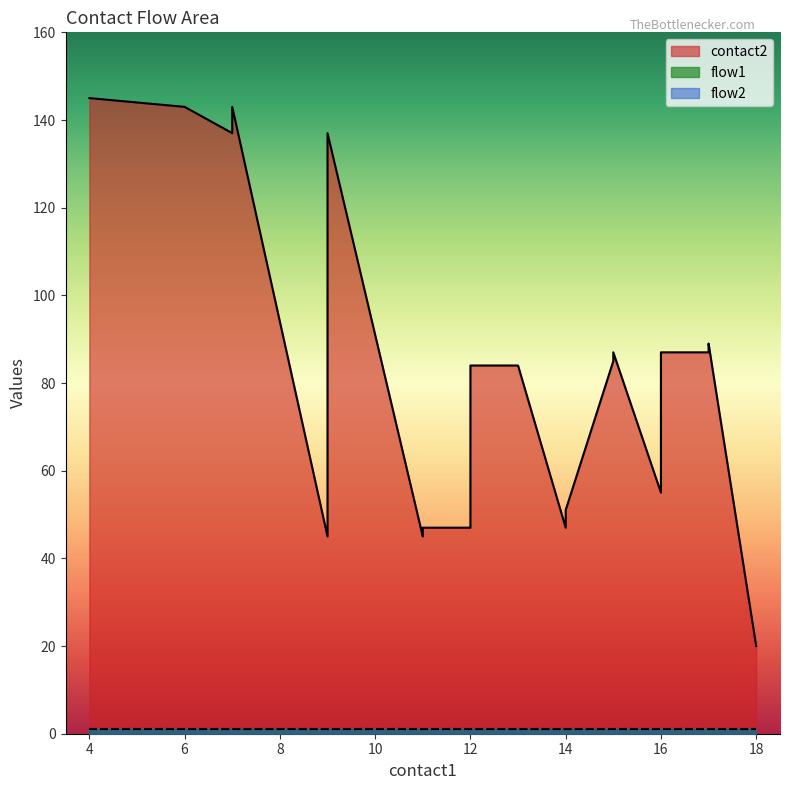

True or false: contact2 and flow2 cross at least once.

False